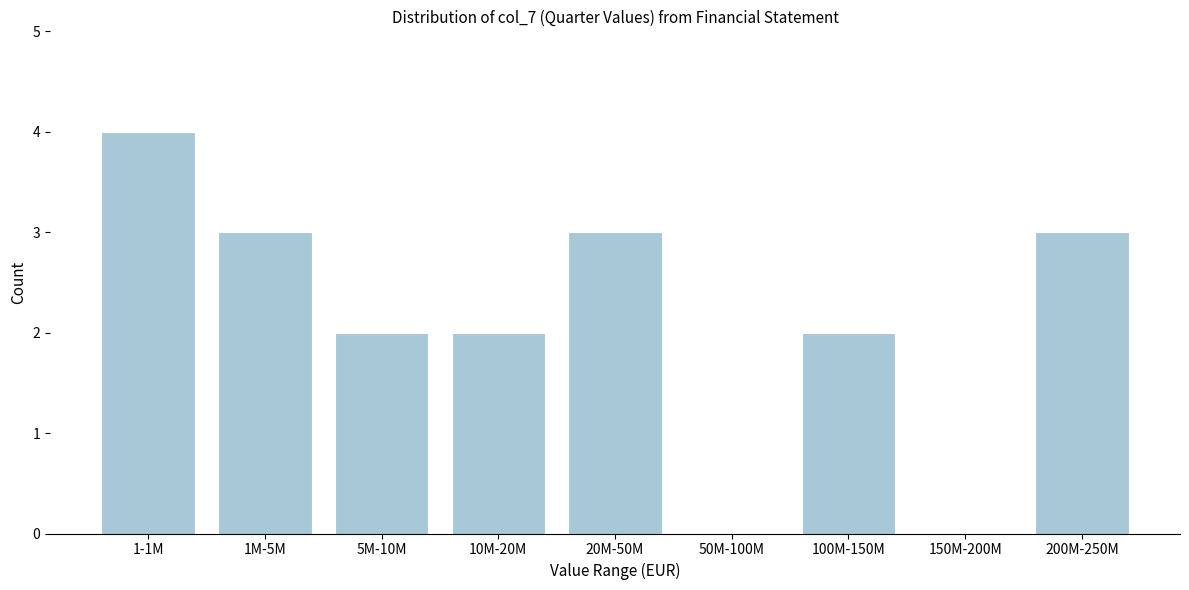

Reading left to right, extract all data points from this chart.

1-1M=4	1M-5M=3	5M-10M=2	10M-20M=2	20M-50M=3	50M-100M=0	100M-150M=2	150M-200M=0	200M-250M=3